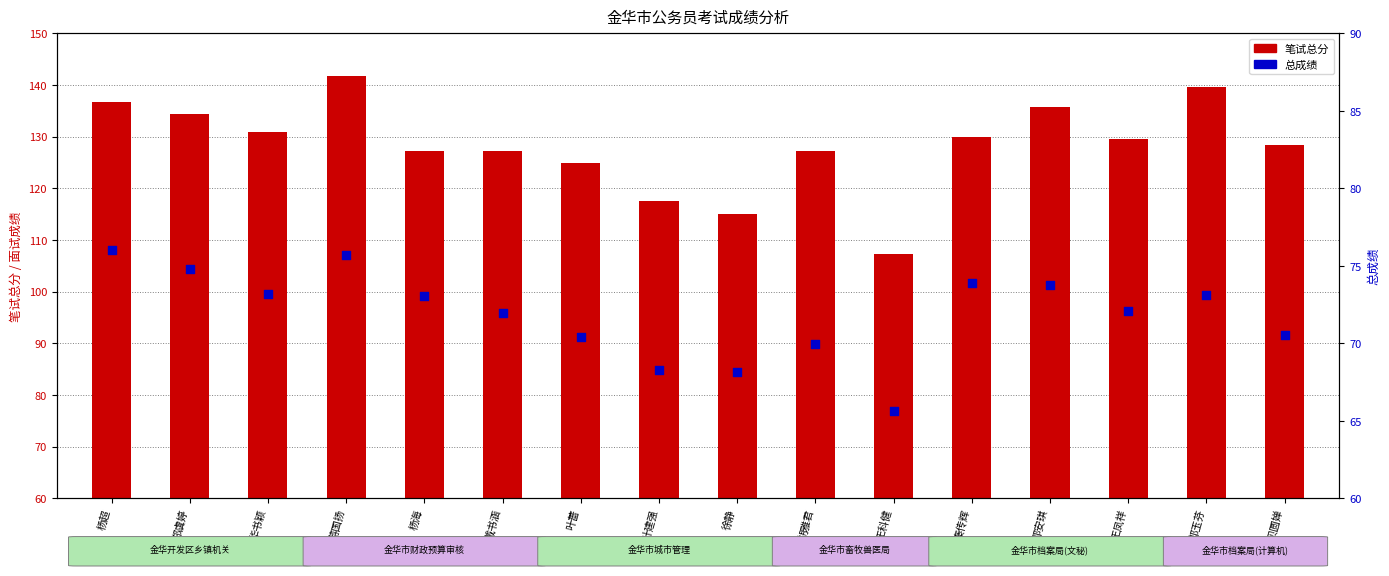

At how many categories does at least one series exceed 116?

14